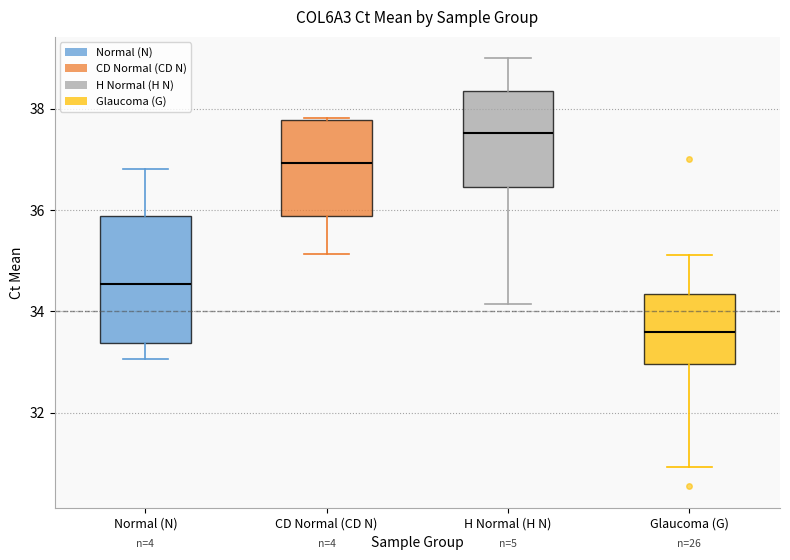

Reading left to right, read every box against the y-axis: the position of its median line, the range the box covers, and the ends of its whiskers. The values are not printed on the chart, so give them approximately, as read against the axis.

Normal (N): median 34.6, box 33.4 to 35.8, whiskers 33.0 to 36.8
CD Normal (CD N): median 37.0, box 35.8 to 37.8, whiskers 35.2 to 37.8
H Normal (H N): median 37.6, box 36.4 to 38.4, whiskers 34.2 to 39.0
Glaucoma (G): median 33.6, box 33.0 to 34.4, whiskers 31.0 to 35.2